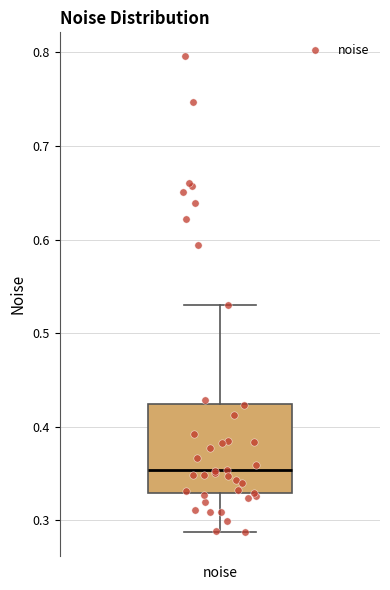

Read this box plot against the y-axis: the position of the median line, the range covered by the box, and the ends of both whiskers. The values are not printed on the chart, so give them approximately, as read against the axis.

median 0.35, box 0.33 to 0.42, whiskers 0.29 to 0.53